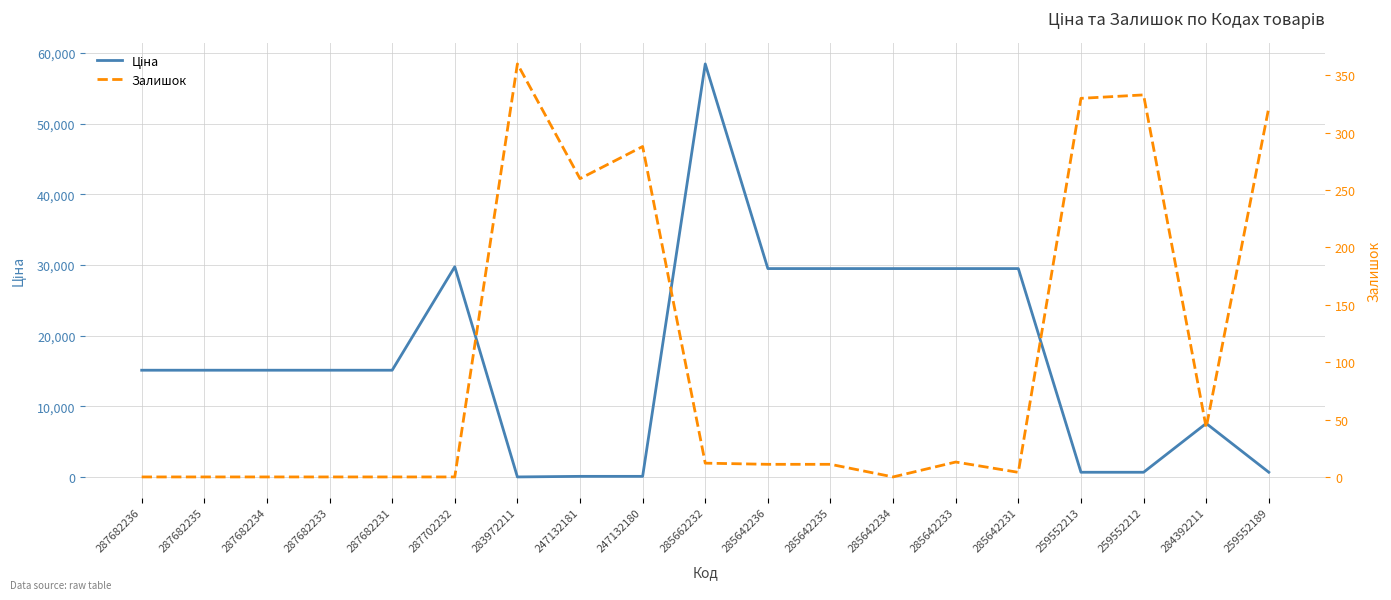

Where is Ціна nearest to the value 29229?

285642236